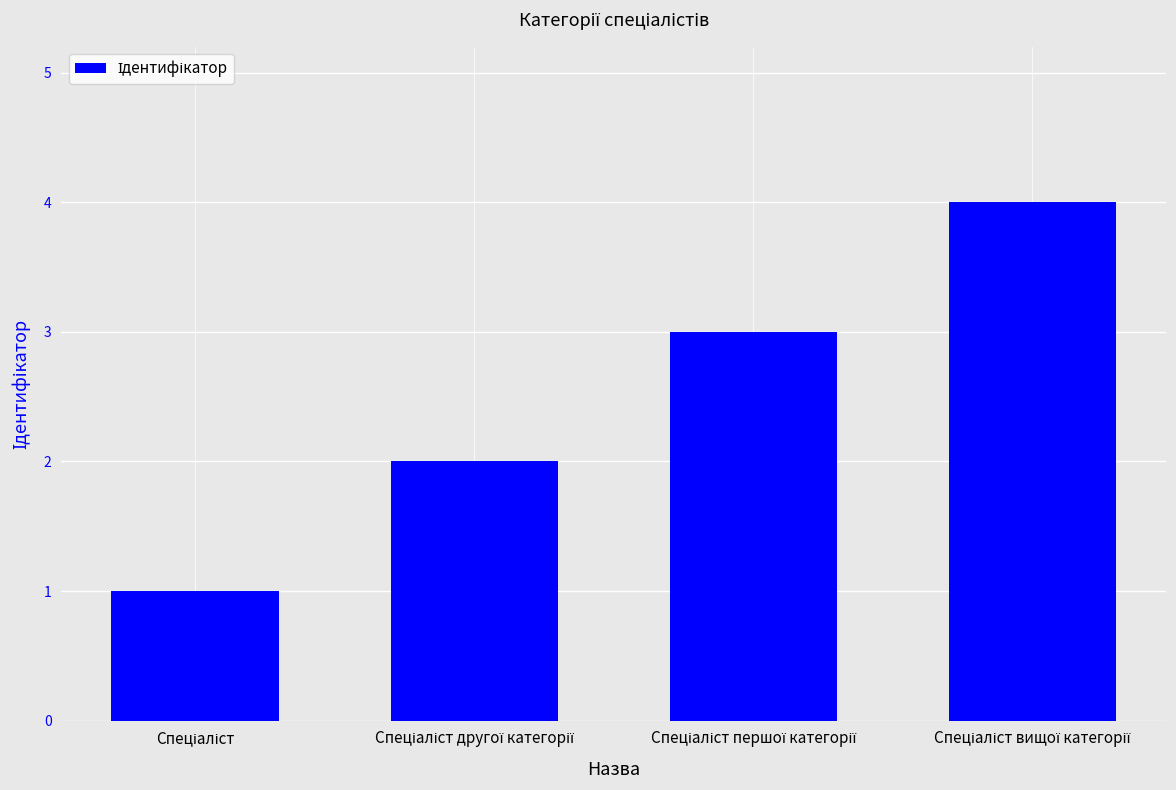

What is the value of the 2nd bar from the left?

2